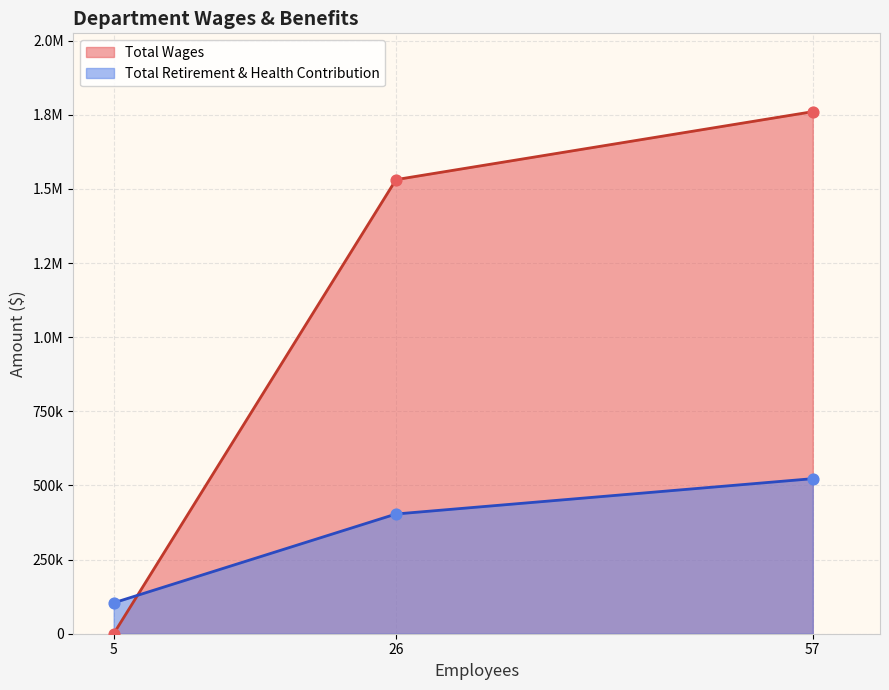

Which series has the largest total across all categories?

Total Wages